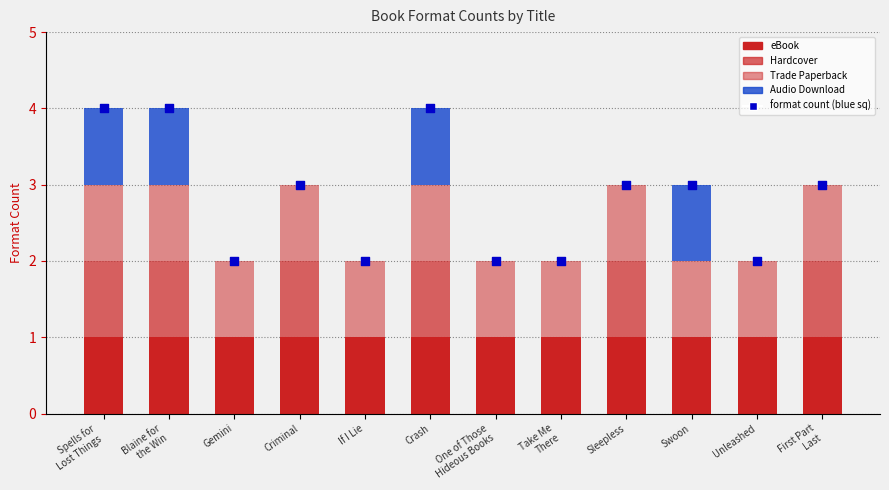

Which series has the largest total across all categories?

eBook